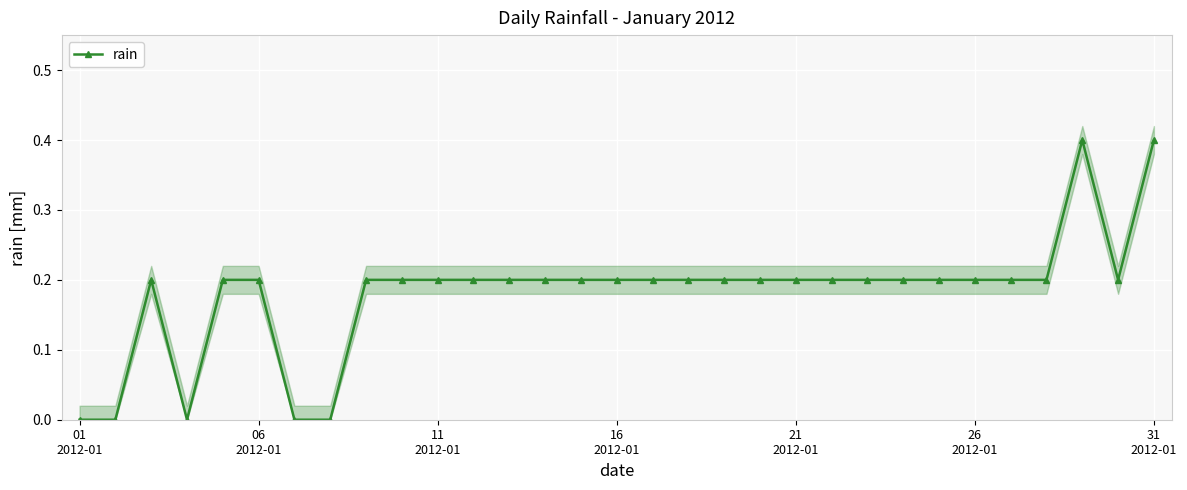

What is the value of the 21st point from the left?

0.2